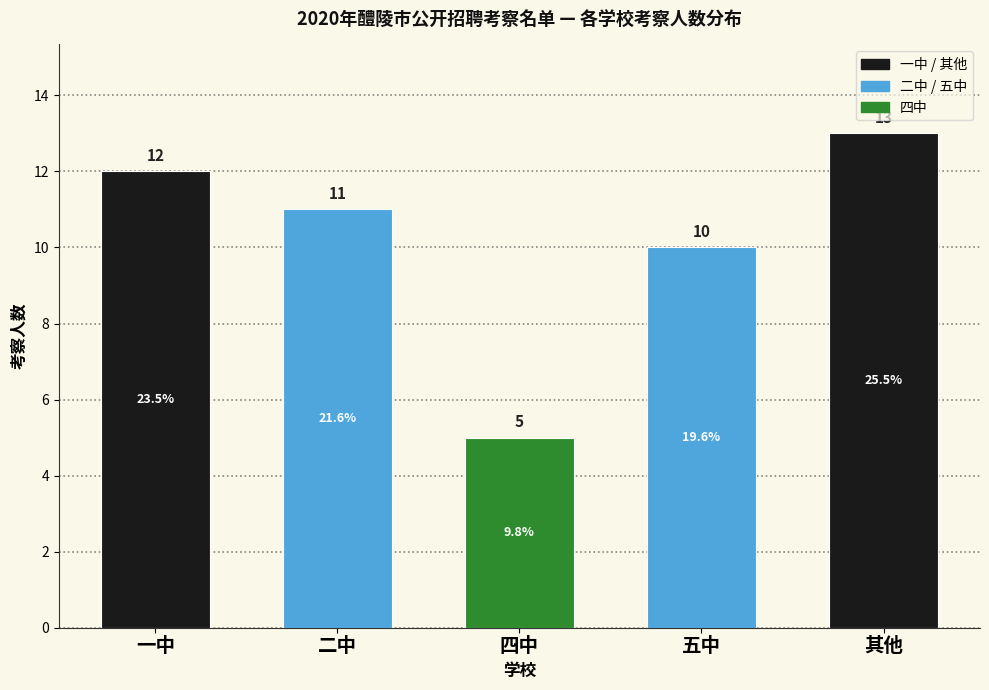

Reading left to right, list all the values displayed in this chart.

一中=12	二中=11	四中=5	五中=10	其他=13